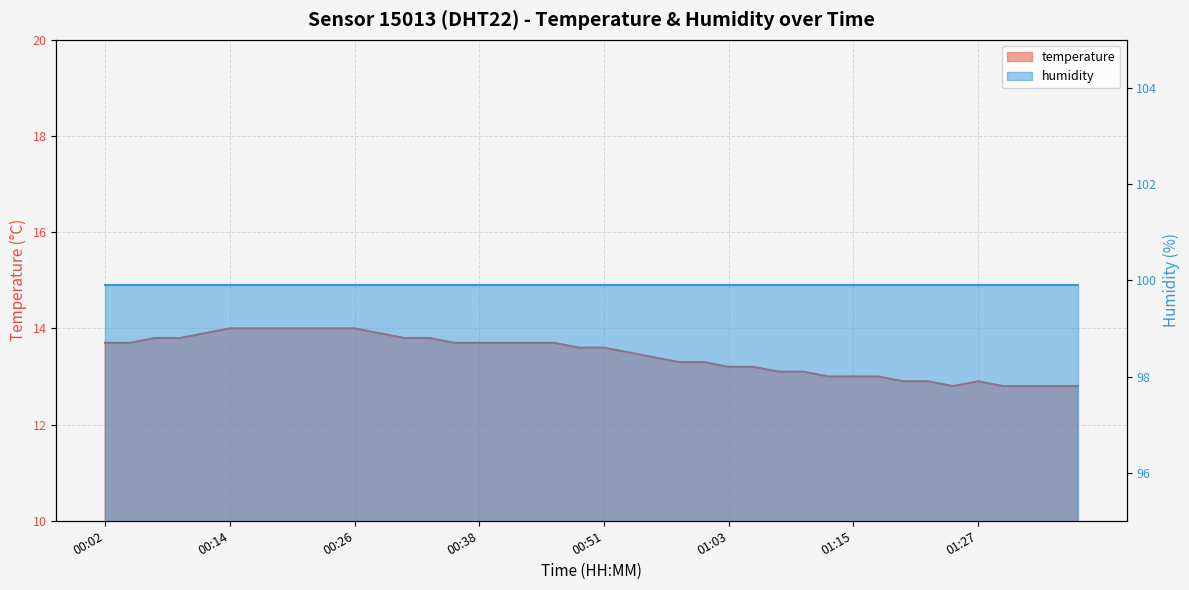

Reading left to right, what are all the values shown in this chart?

13.7	13.7	13.8	13.8	13.9	14.0	14.0	14.0	14.0	14.0	14.0	13.9	13.8	13.8	13.7	13.7	13.7	13.7	13.7	13.6	13.6	13.5	13.4	13.3	13.3	13.2	13.2	13.1	13.1	13.0	13.0	13.0	12.9	12.9	12.8	12.9	12.8	12.8	12.8	12.8